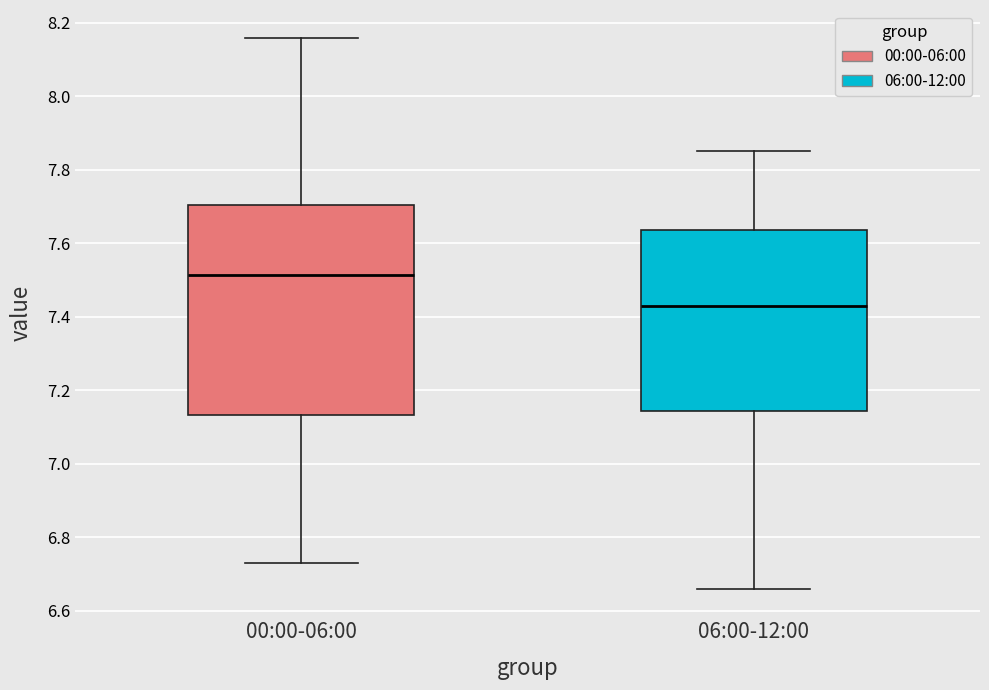

Where does the upper whisker of the box for 06:00-12:00 end on the y-axis? The values are not printed on the chart, so give them approximately, as read against the axis.

7.86